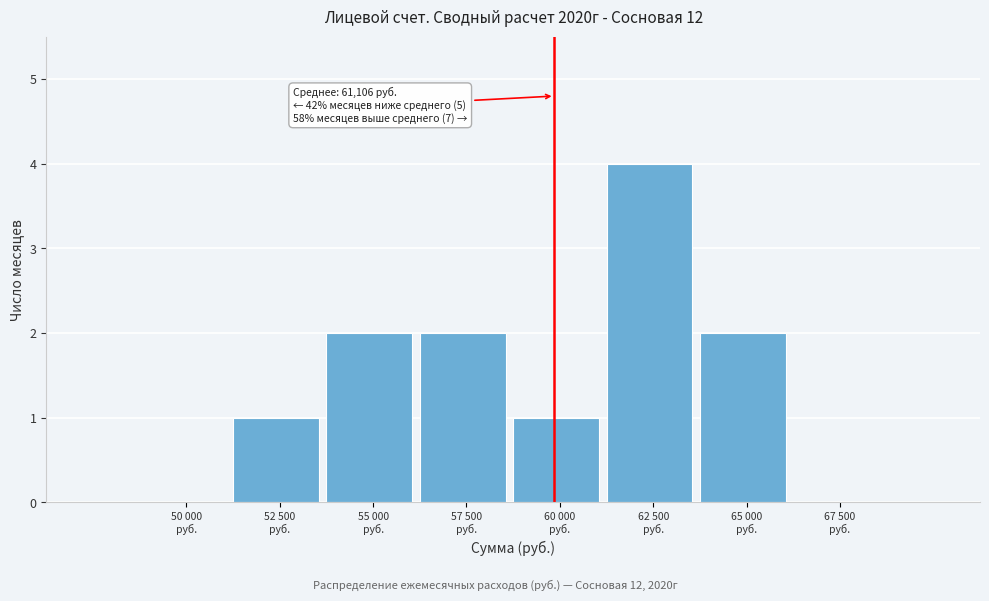

What is the maximum value shown in the chart?

4